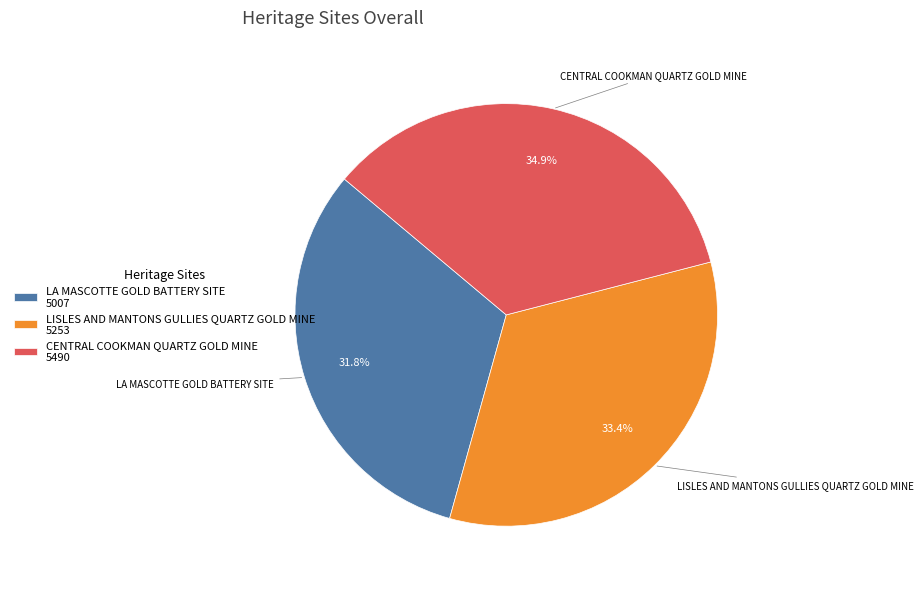

Does any single category account for the majority?

No